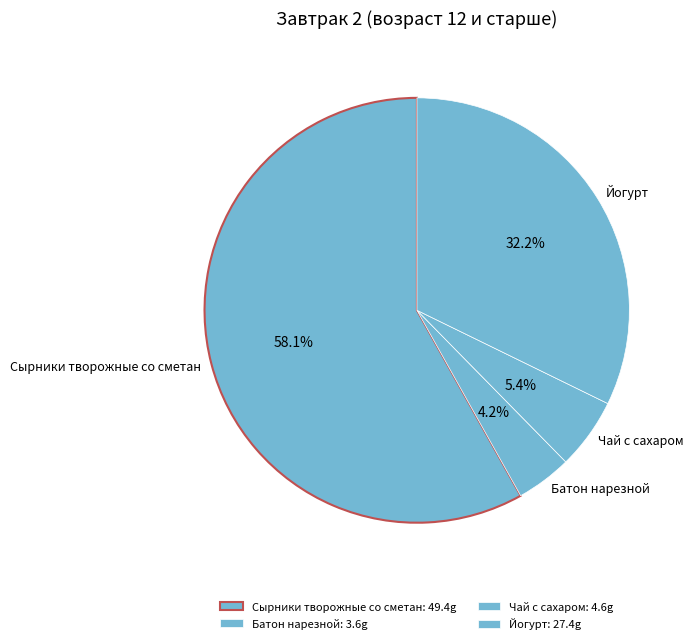

To the nearest percent, what percentage of the pie is Йогурт?

32%